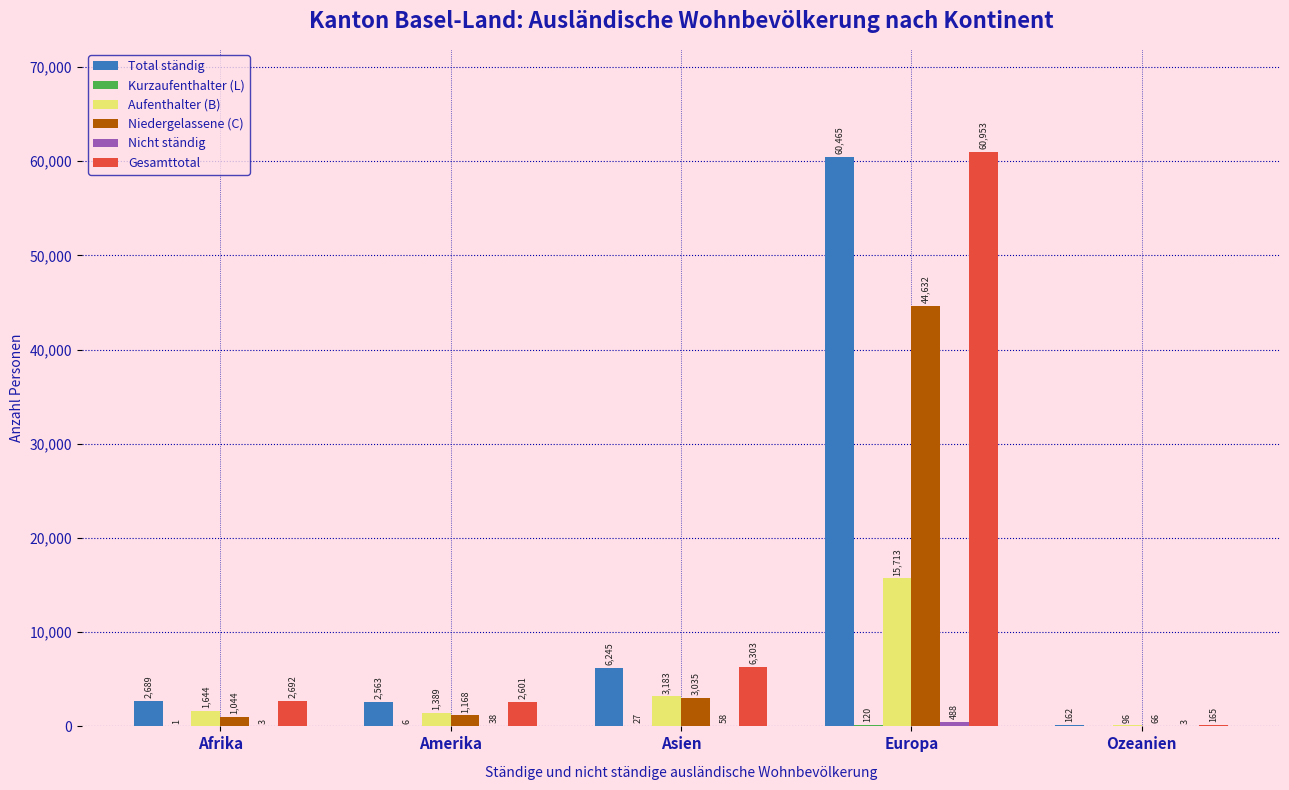

At which category is the sum across all series the highest?

Europa